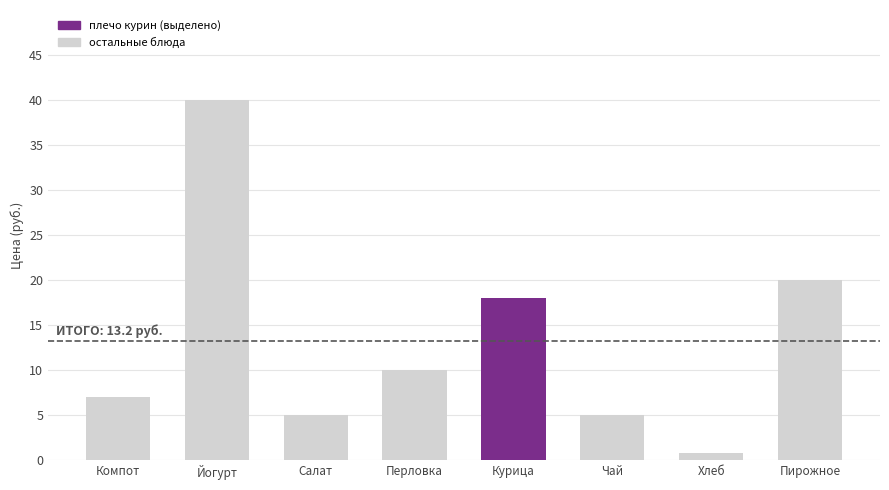

Does the chart contain any negative values?

No